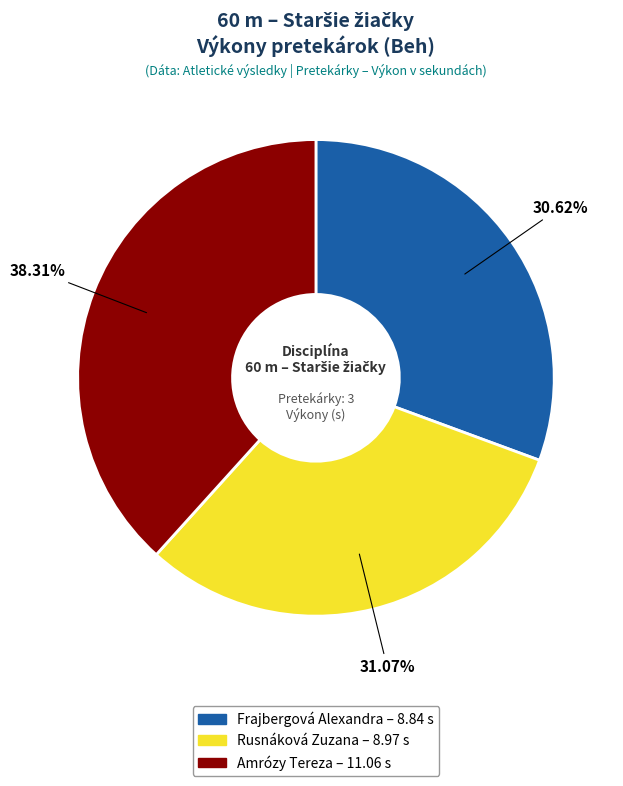

To the nearest percent, what portion does Rusnáková Zuzana represent?

31%